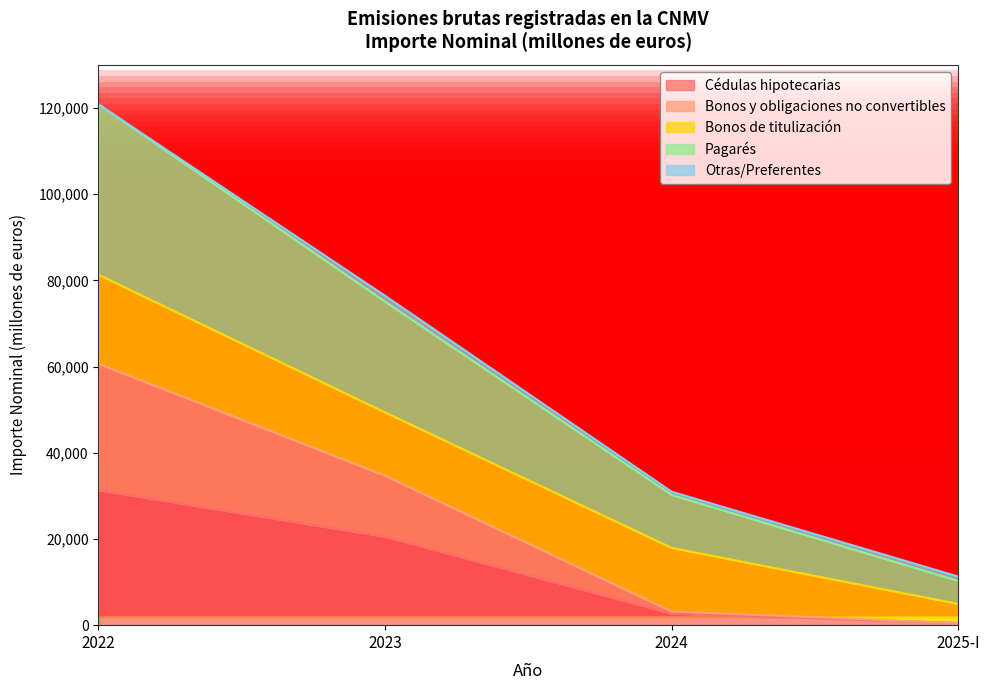

How many values in the Bonos y obligaciones no convertibles series exceed 34705?

1